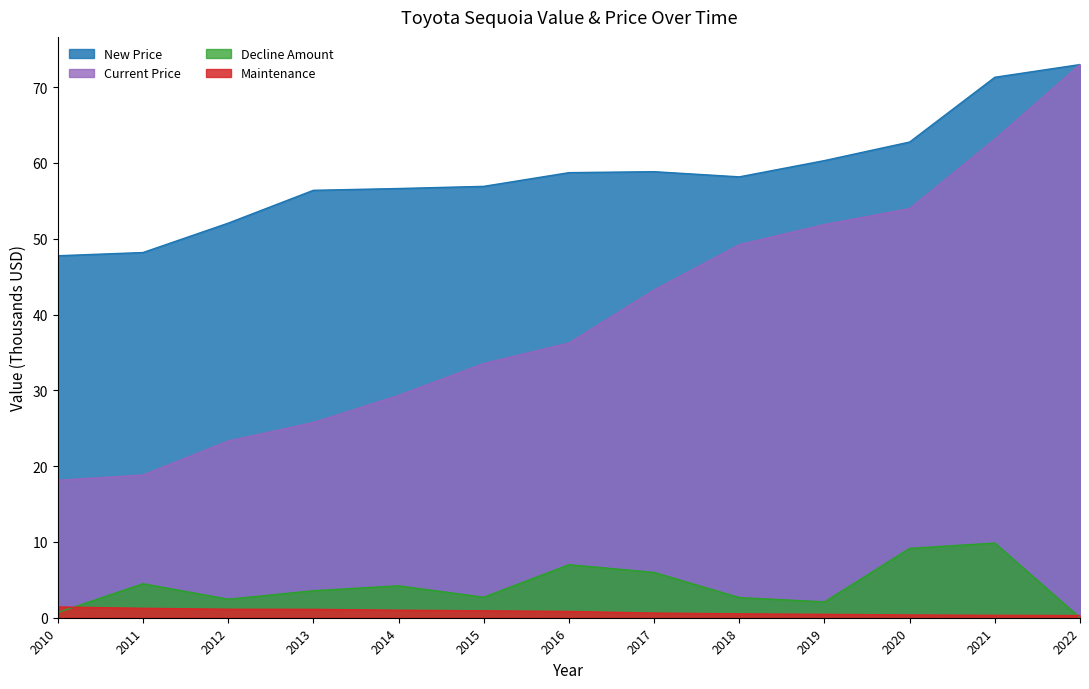

At which category does New Price reach its first local valley?

2018